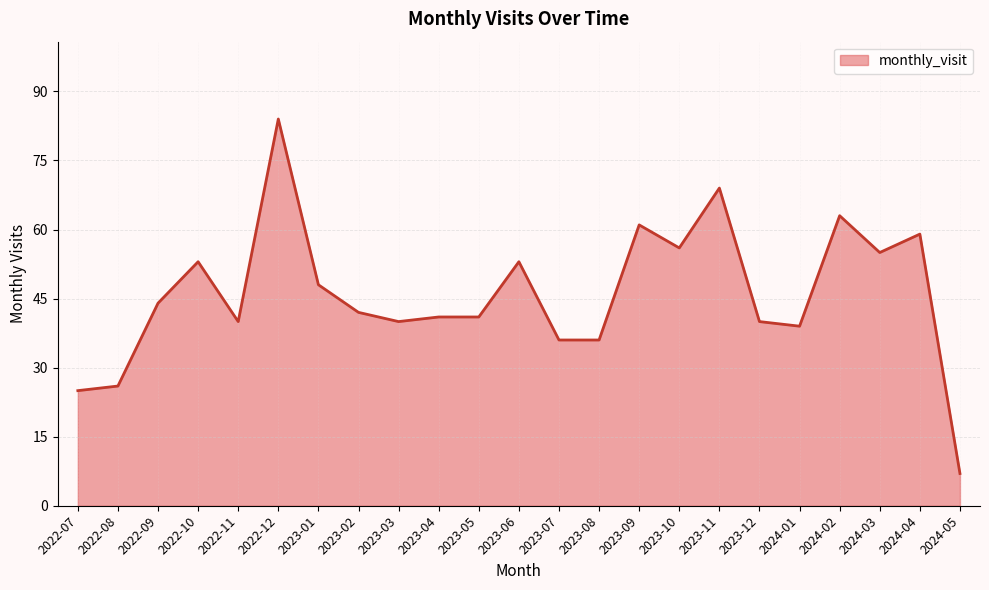

Read the value at 2024-03, to the nearest 10.

60